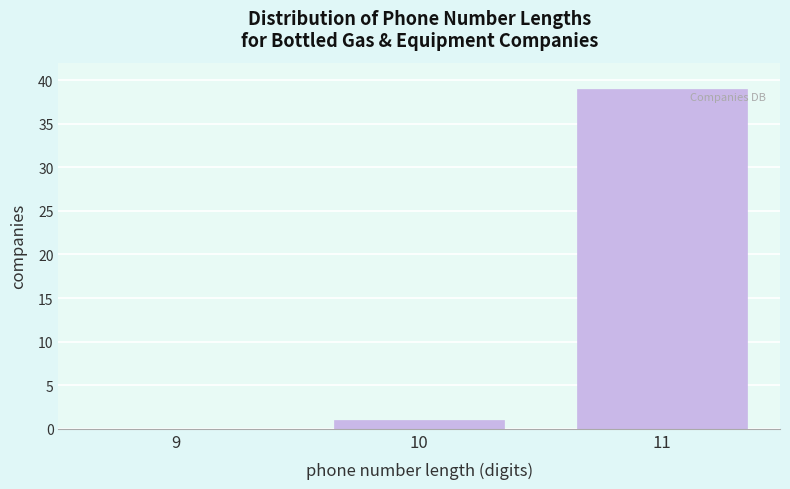

Reading right to left, transcribe all the data shown in this chart.

11=39	10=1	9=0